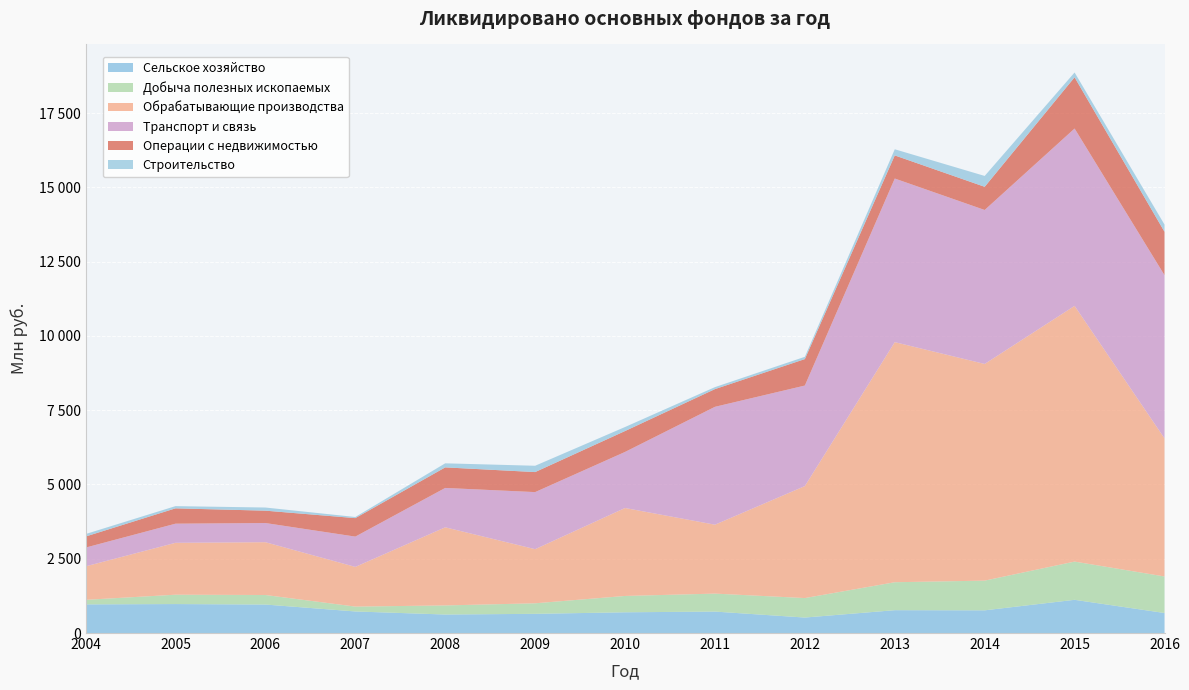

Reading left to right, what are all the values shown in this chart?

Сельское хозяйство: 964	975	959	726	623	646	698	722	521	769	764	1118	674
Добыча полезных ископаемых: 153	315	321	164	306	355	550	605	656	941	1000	1287	1230
Обрабатывающие производства: 1127	1747	1778	1336	2630	1822	2961	2320	3770	8082	7294	8608	4650
Транспорт и связь: 632	644	645	1020	1325	1921	1887	3968	3384	5508	5183	5970	5493
Операции с недвижимостью: 372	516	416	622	692	674	704	596	891	778	780	1725	1460
Строительство: 84	75	106	38	137	213	135	67	77	207	366	162	243